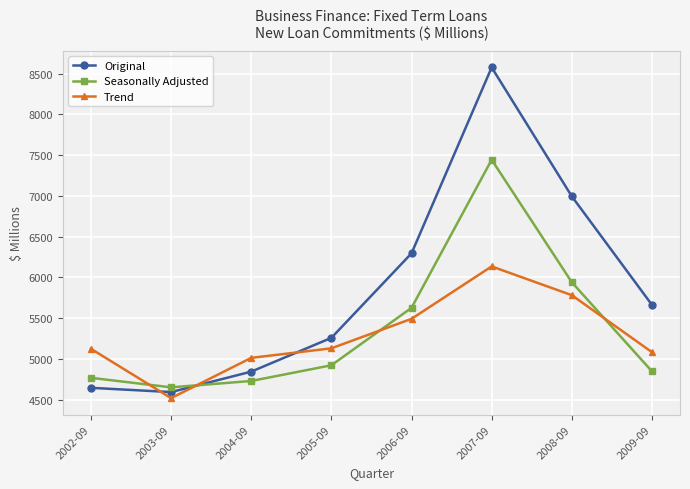

Rank the categories by Original value from highest to lowest.

2007-09, 2008-09, 2006-09, 2009-09, 2005-09, 2004-09, 2002-09, 2003-09